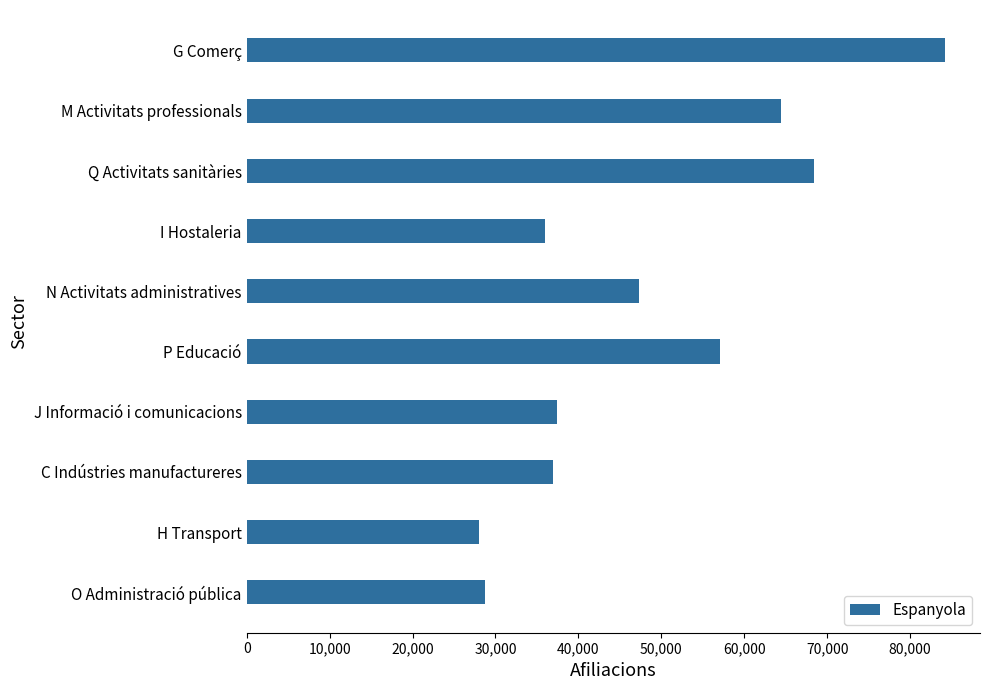

How many series are shown in this chart?

1